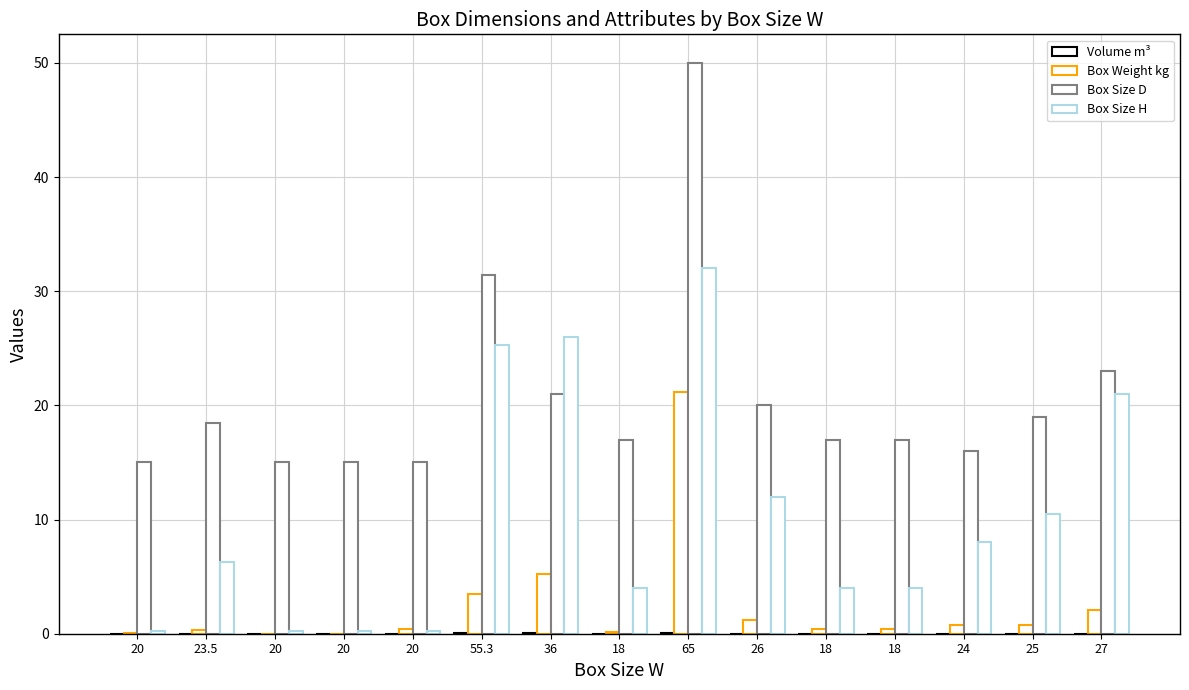

The value of Volume m³ at 20 is 0.0. True or false?

False